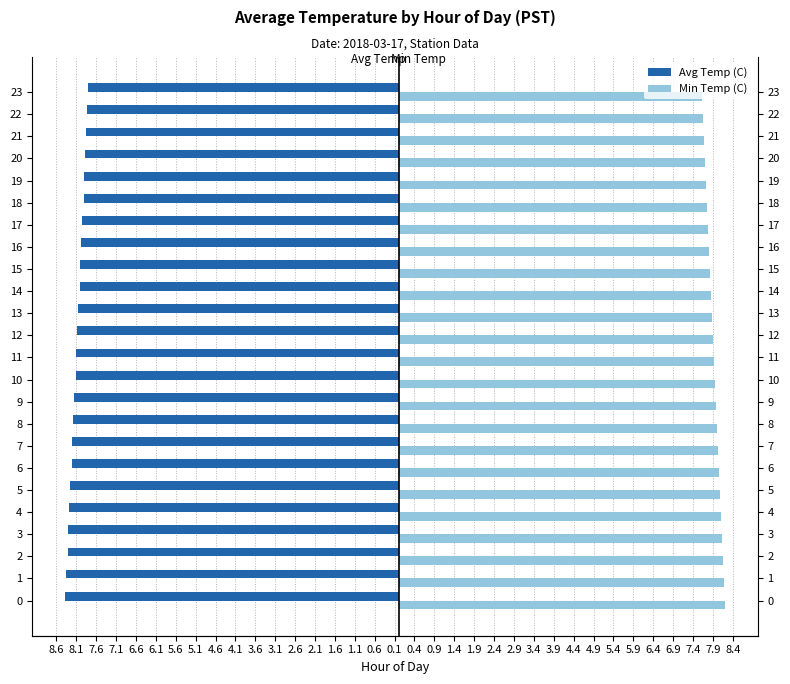

Which has a higher value, 17 or 2?

17